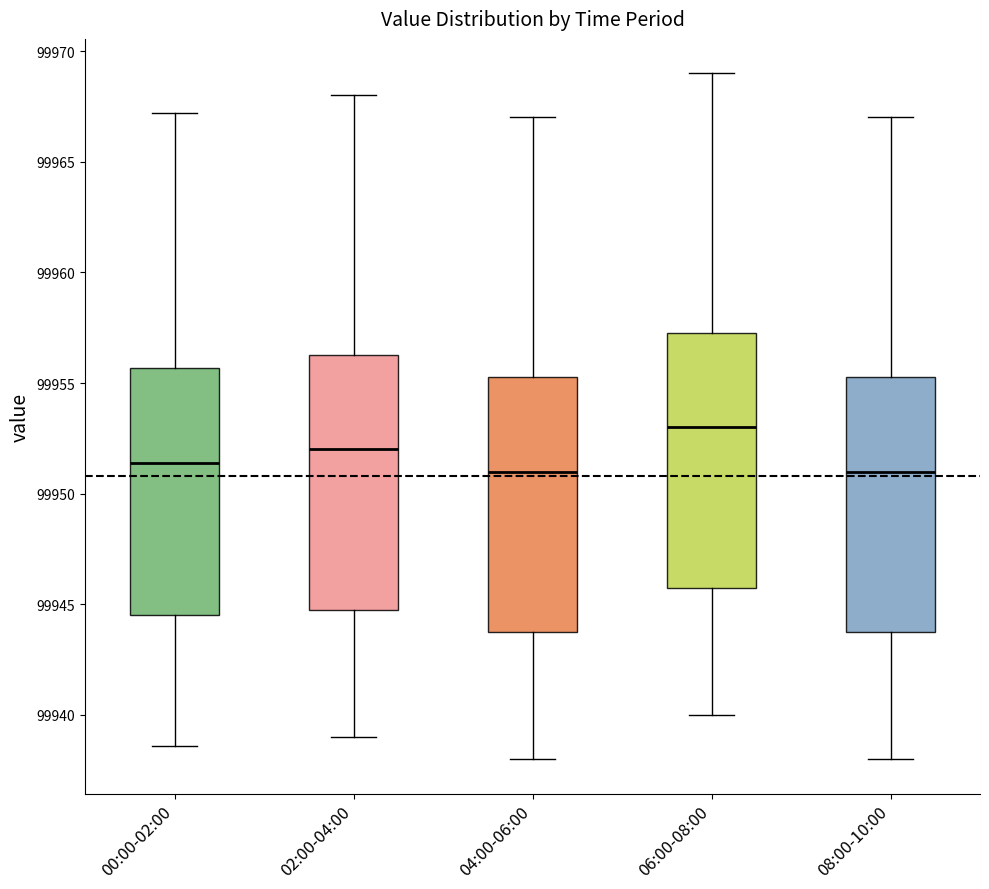

Reading left to right, read every box against the y-axis: the position of its median line, the range the box covers, and the ends of its whiskers. The values are not printed on the chart, so give them approximately, as read against the axis.

00:00-02:00: median 99951.5, box 99944.5 to 99955.5, whiskers 99938.5 to 99967.0
02:00-04:00: median 99952.0, box 99945.0 to 99956.5, whiskers 99939.0 to 99968.0
04:00-06:00: median 99951.0, box 99944.0 to 99955.5, whiskers 99938.0 to 99967.0
06:00-08:00: median 99953.0, box 99946.0 to 99957.5, whiskers 99940.0 to 99969.0
08:00-10:00: median 99951.0, box 99944.0 to 99955.5, whiskers 99938.0 to 99967.0